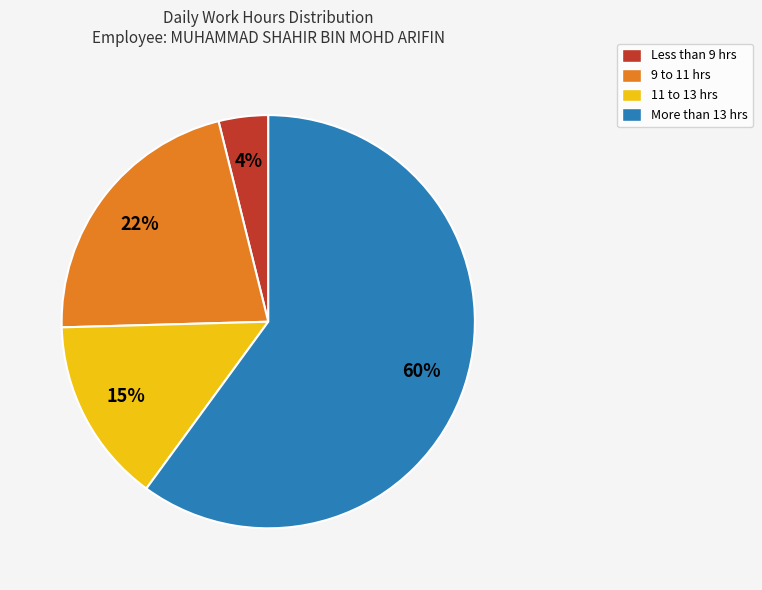

To the nearest percent, what is the average slice percentage?

25%